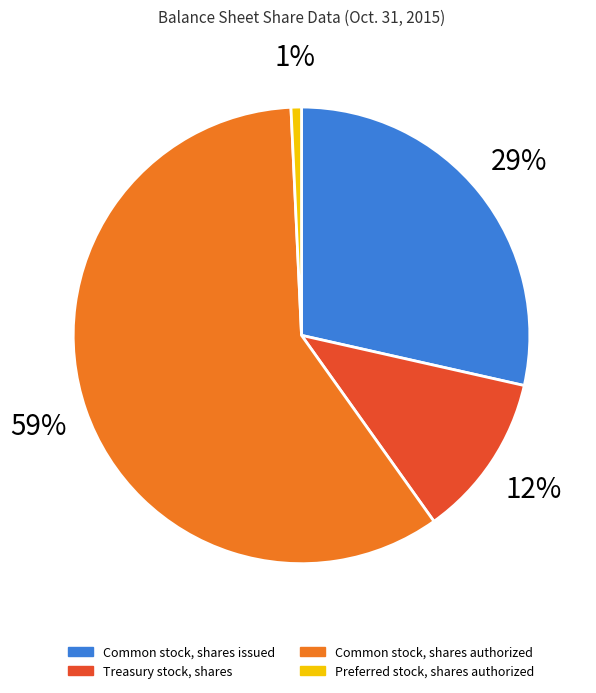

To the nearest percent, what is the difference between the Preferred stock, shares authorized and Common stock, shares issued slice percentages?

28%